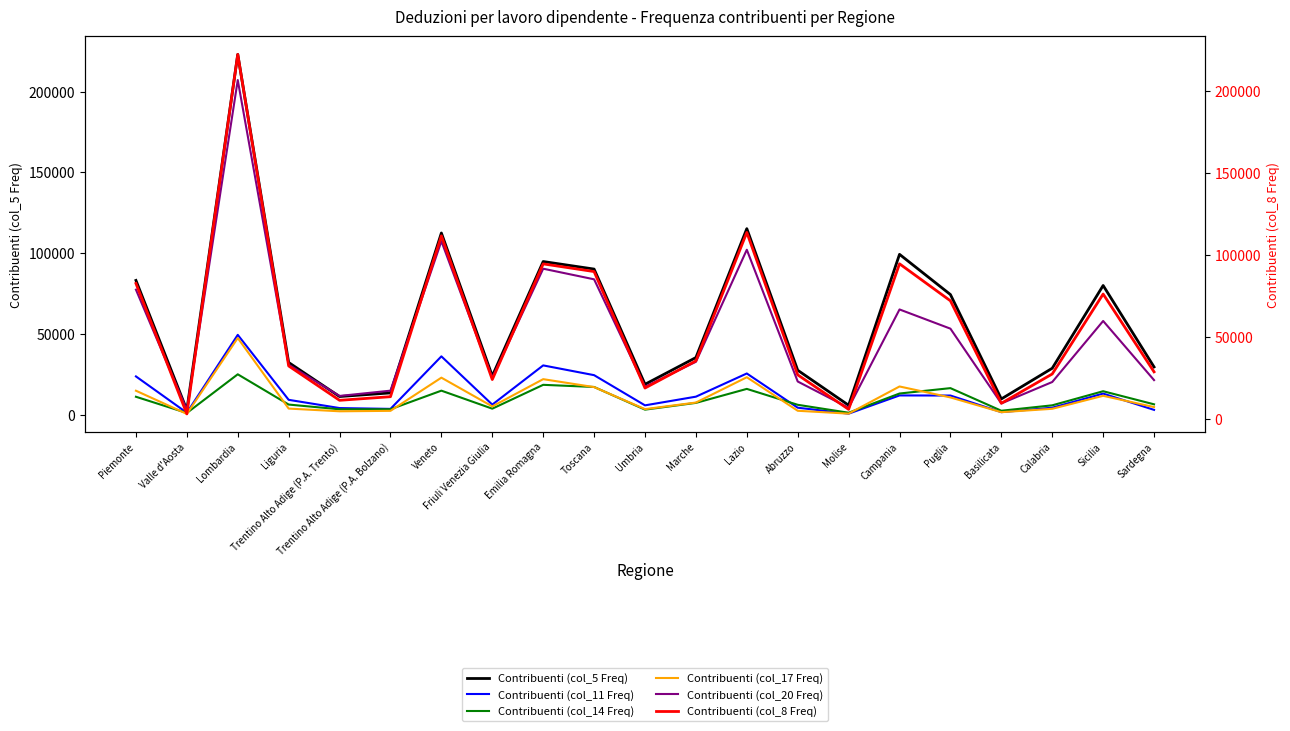

Is the value of Contribuenti (col_5 Freq) at Trentino Alto Adige (P.A. Bolzano) greater than the value of Contribuenti (col_8 Freq) at Friuli Venezia Giulia?

No